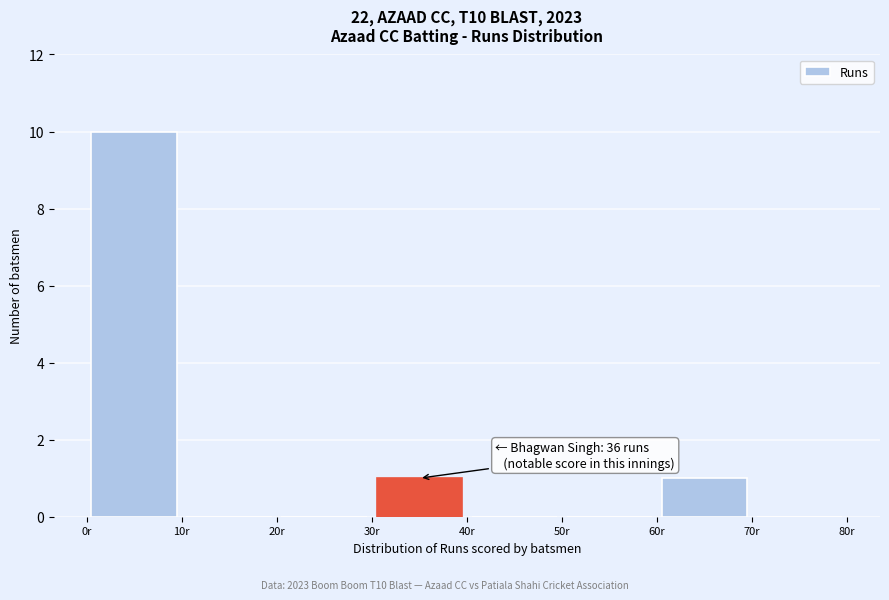

Over which range of the x-axis is the bar tallest?

0 to 10